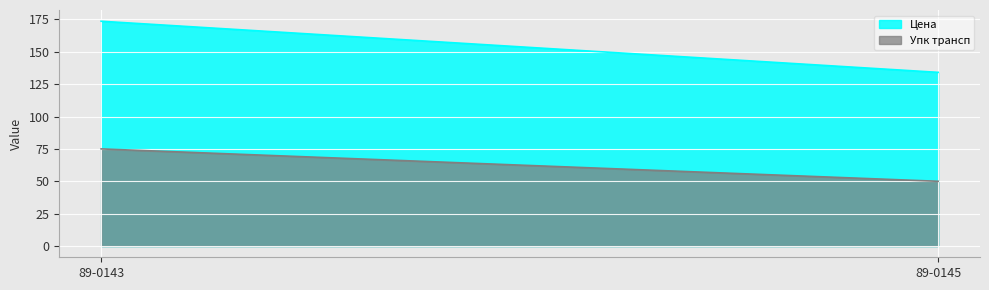

Count the Упк трансп values in the range 50 to 75.

2